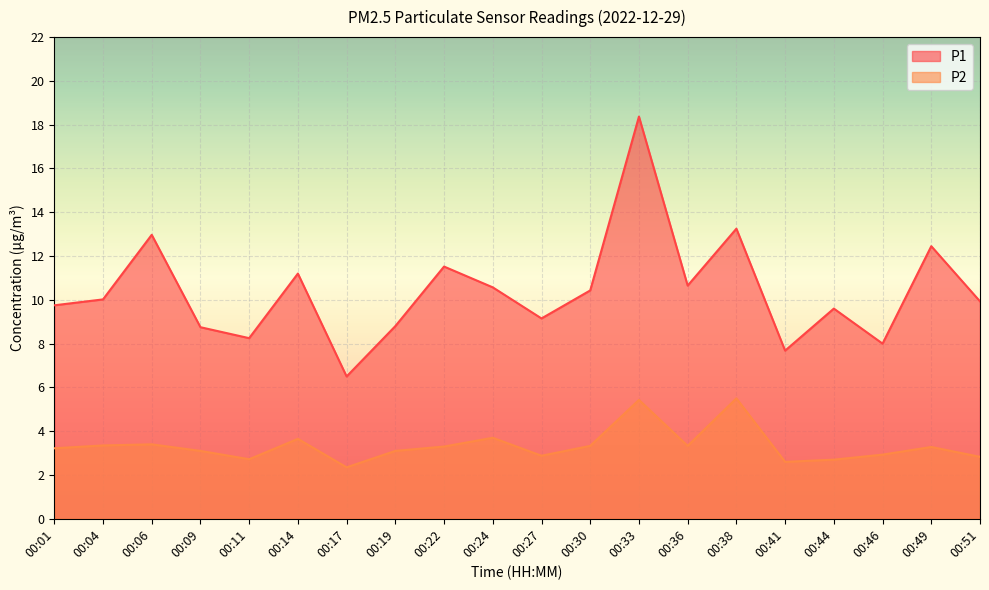

What is the sum of the P2 values at 00:46 and 00:44?

5.6